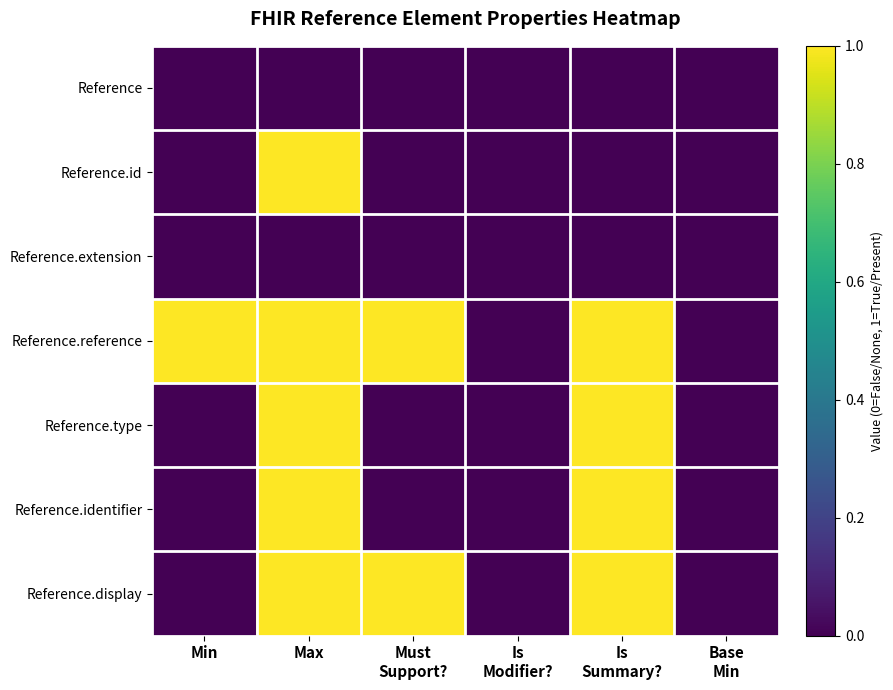

Is the value of Reference.display at Max greater than the value of Reference.id at Min?

Yes